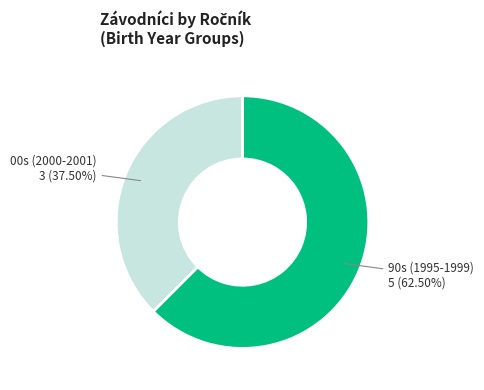

Is there a majority slice in this chart?

Yes